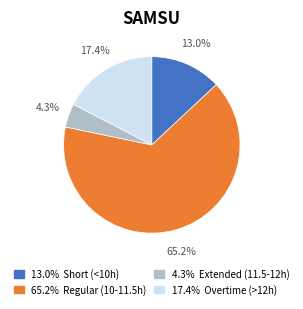

Is there a majority slice in this chart?

Yes